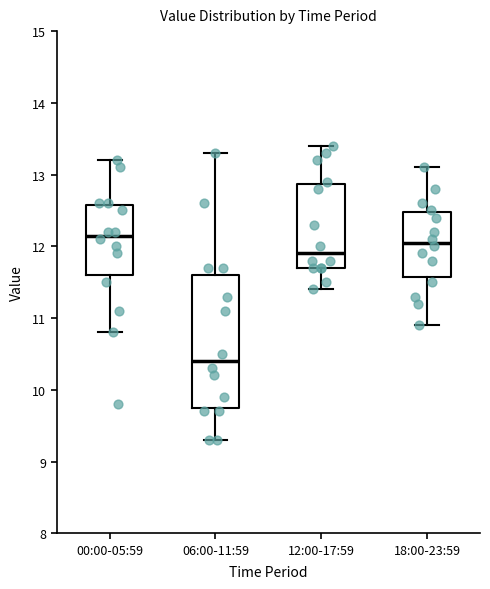

Reading left to right, read every box against the y-axis: the position of its median line, the range the box covers, and the ends of its whiskers. The values are not printed on the chart, so give them approximately, as read against the axis.

00:00-05:59: median 12.2, box 11.6 to 12.6, whiskers 10.8 to 13.2
06:00-11:59: median 10.4, box 9.8 to 11.6, whiskers 9.3 to 13.3
12:00-17:59: median 11.9, box 11.7 to 12.9, whiskers 11.4 to 13.4
18:00-23:59: median 12.1, box 11.6 to 12.5, whiskers 10.9 to 13.1